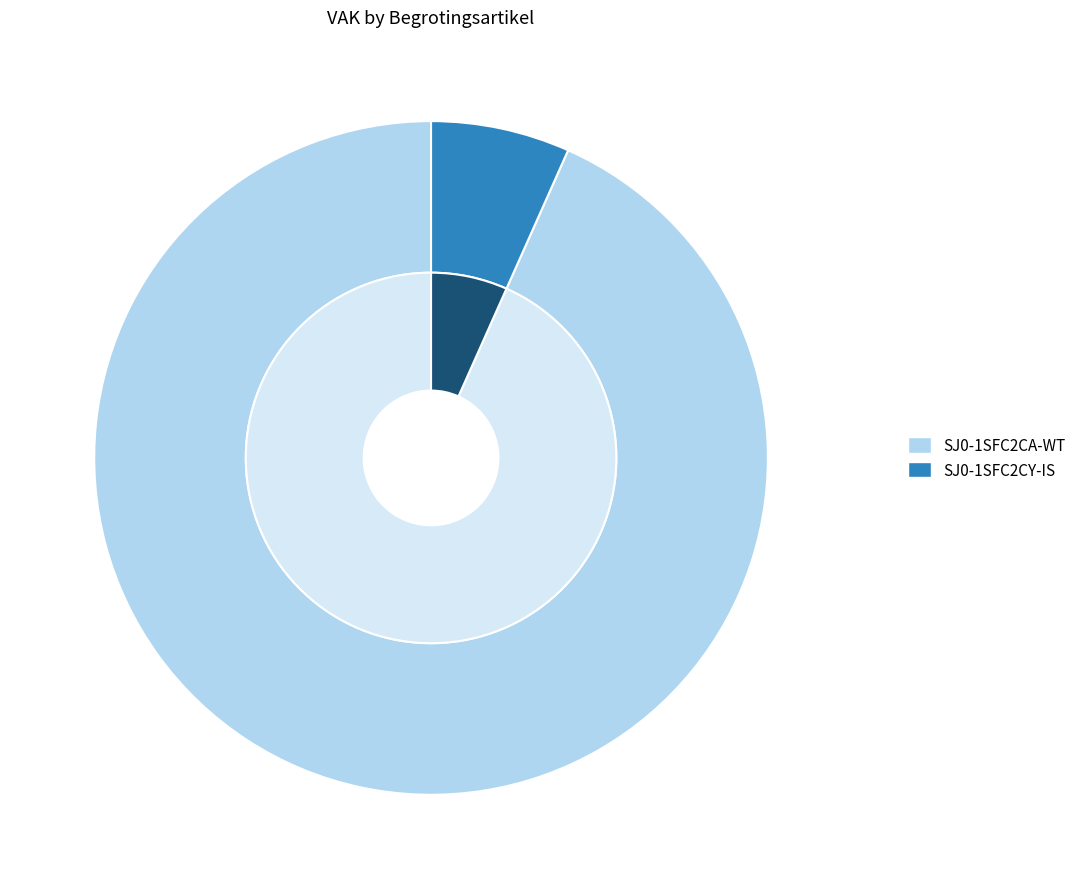

To the nearest percent, what is the difference between the largest and smallest slice percentages?

87%